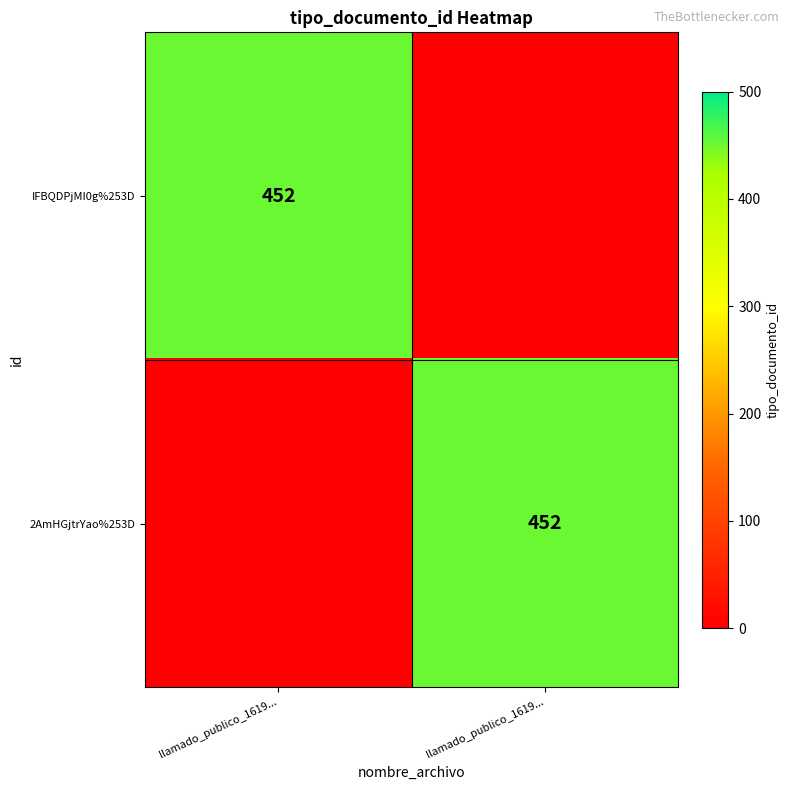

Is it true that 2AmHGjtrYao%253D equals 452 at llamado_publico_1619...?

True